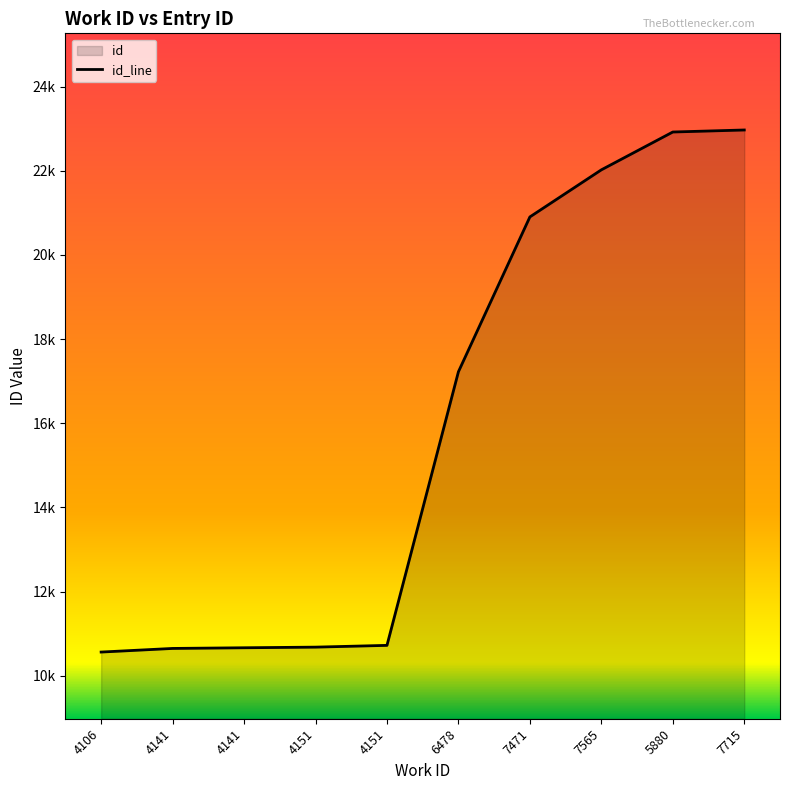

What is the difference between the values at 7715 and 7471?

2066